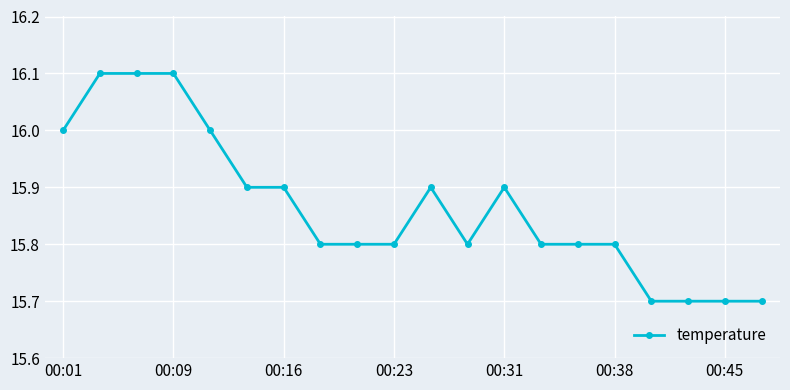

What is the sum of all values?

317.3